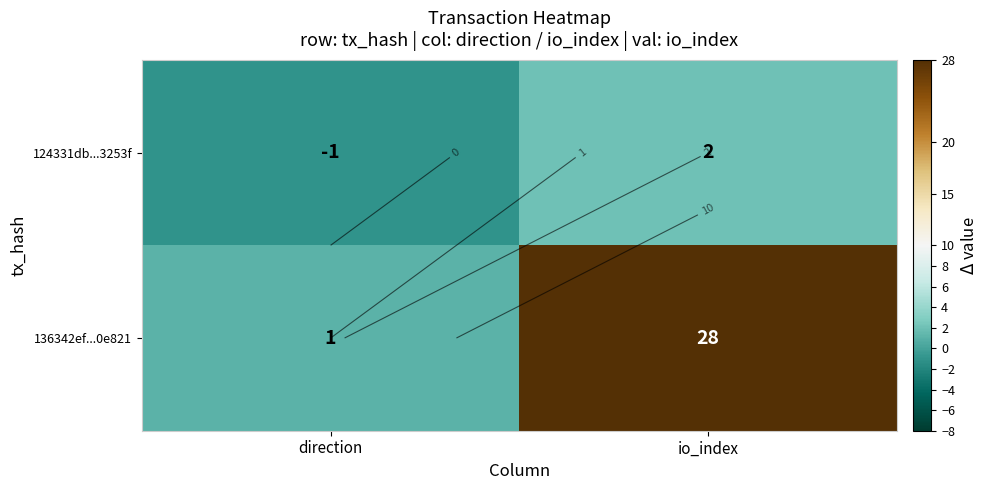

Is the value of 124331db...3253f at direction greater than the value of 136342ef...0e821 at direction?

No